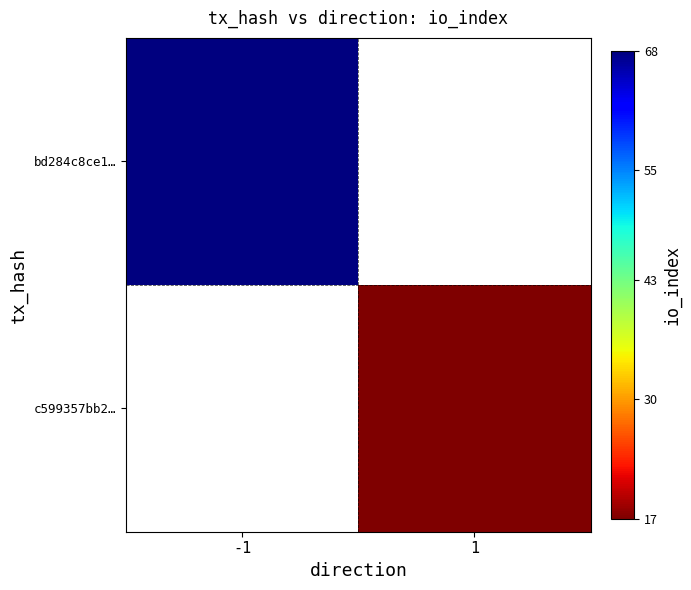

List the labels in order of c599357bb2… value, largest first.

-1, 1